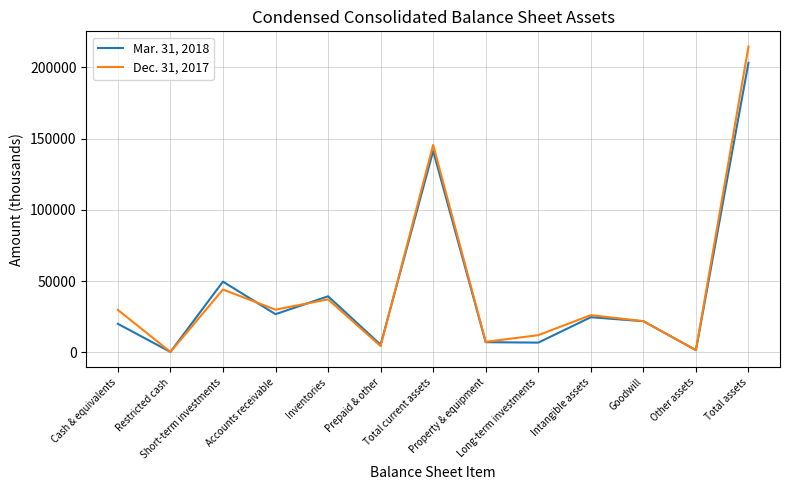

Which series has the widest spread of values?

Dec. 31, 2017